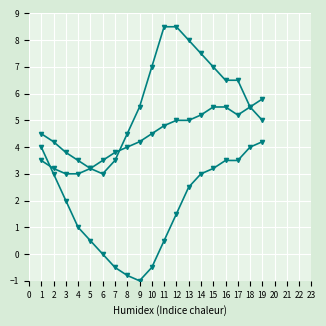

How many data points does each series have?

19